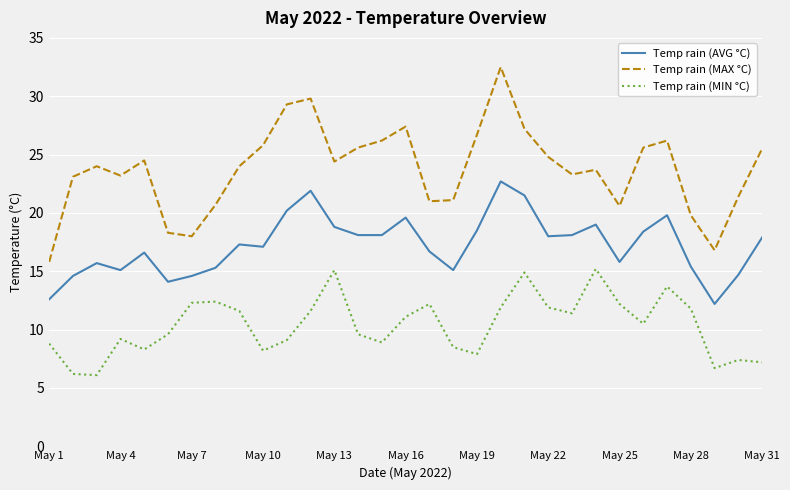

True or false: Temp rain (MIN °C) and Temp rain (MAX °C) intersect in this chart.

False